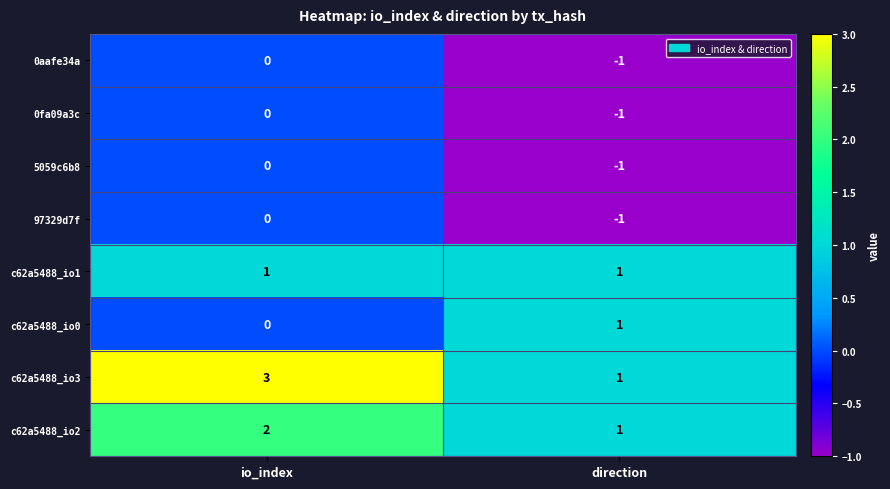

What is the sum of the c62a5488_io3 values at io_index and direction?

4